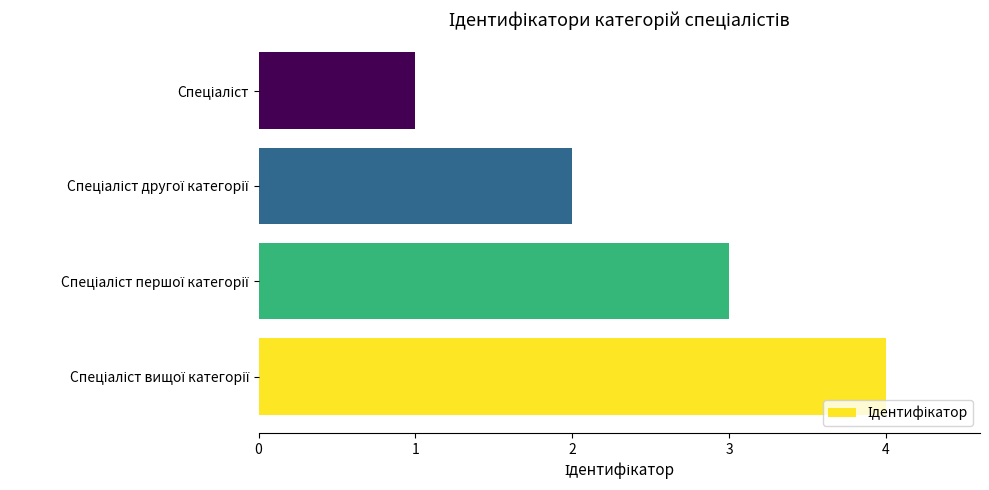

Are the bars horizontal?

Yes